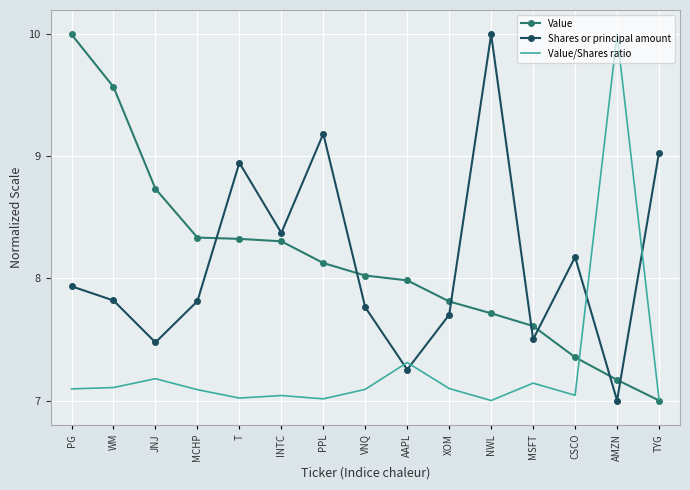

The value of Value at PG is 10.0. True or false?

True